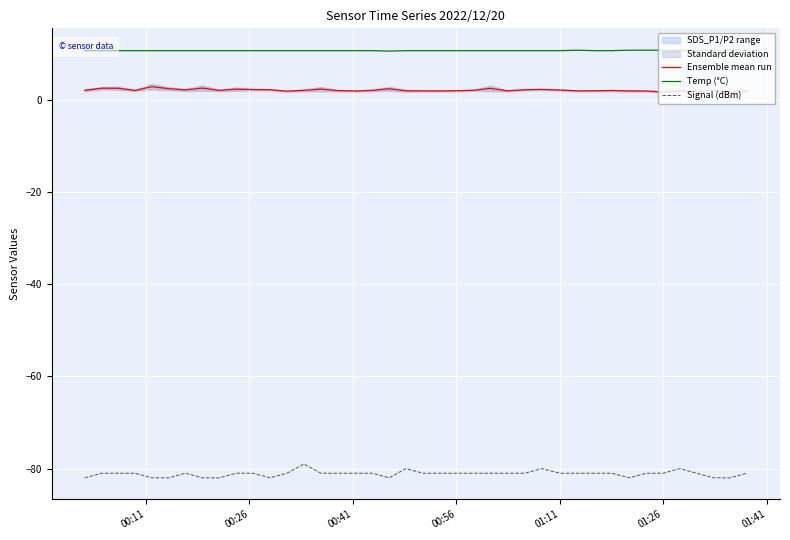

True or false: Signal (dBm) and Temp (°C) cross at least once.

False